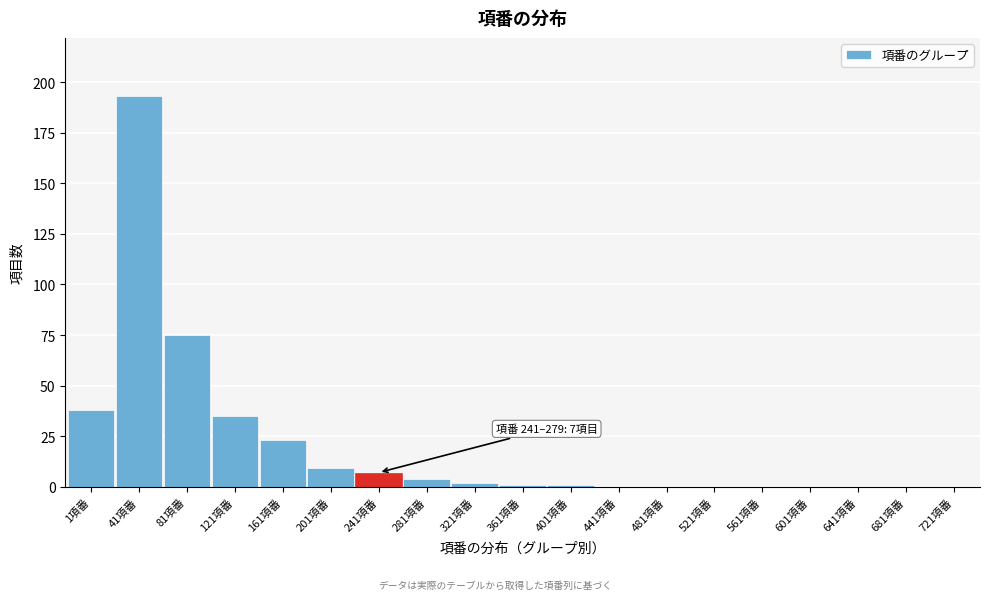

The chart shows a value of 63 at 721項番. True or false?

False